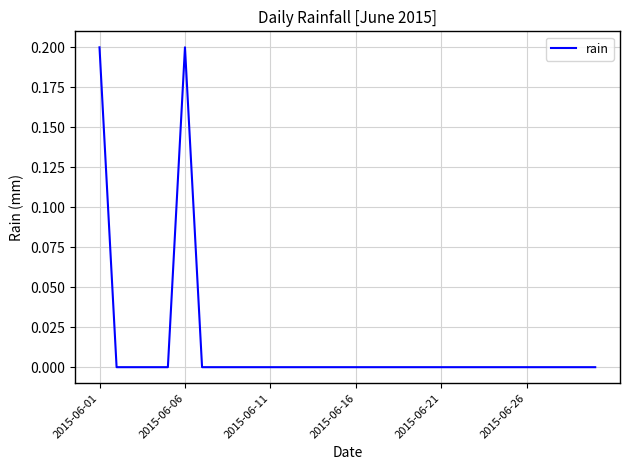

How many lines are shown in the chart?

1